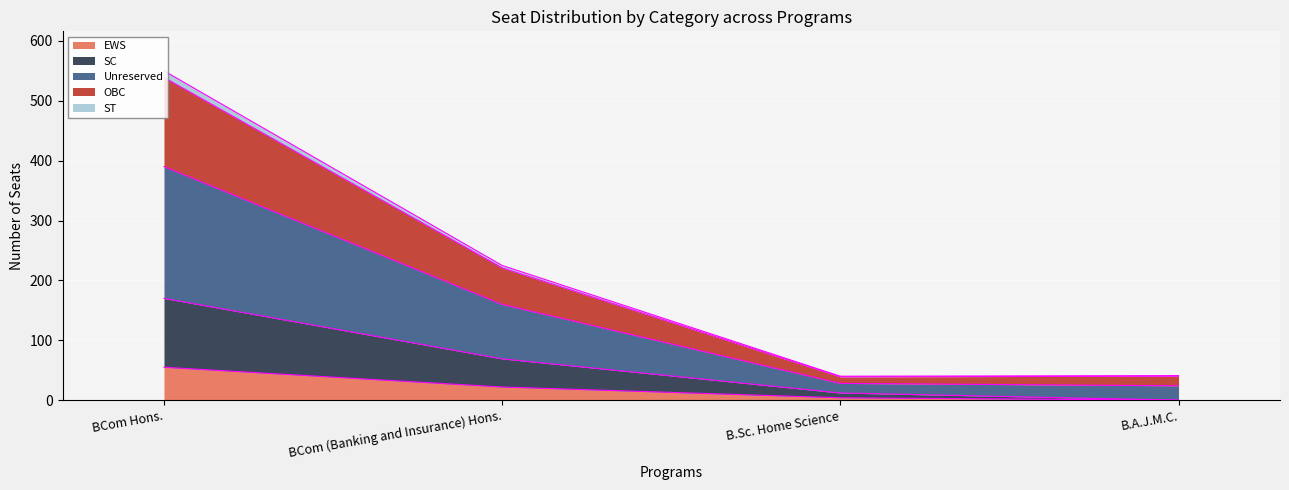

How many distinct data groups are displayed?

5